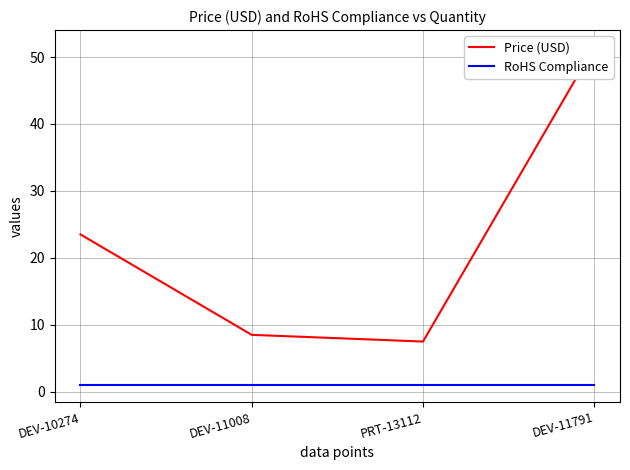

Reading left to right, transcribe all the data shown in this chart.

Price (USD): 23.5	8.5	7.5	51.5
RoHS Compliance: 1.0	1.0	1.0	1.0